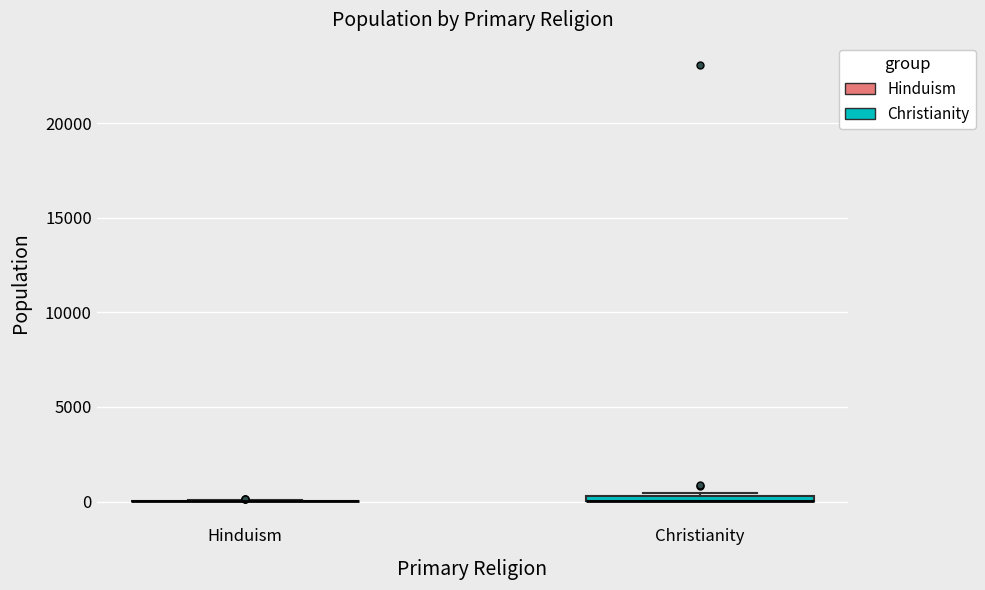

Where is the lower edge of the box for Christianity on the y-axis? The values are not printed on the chart, so give them approximately, as read against the axis.

0